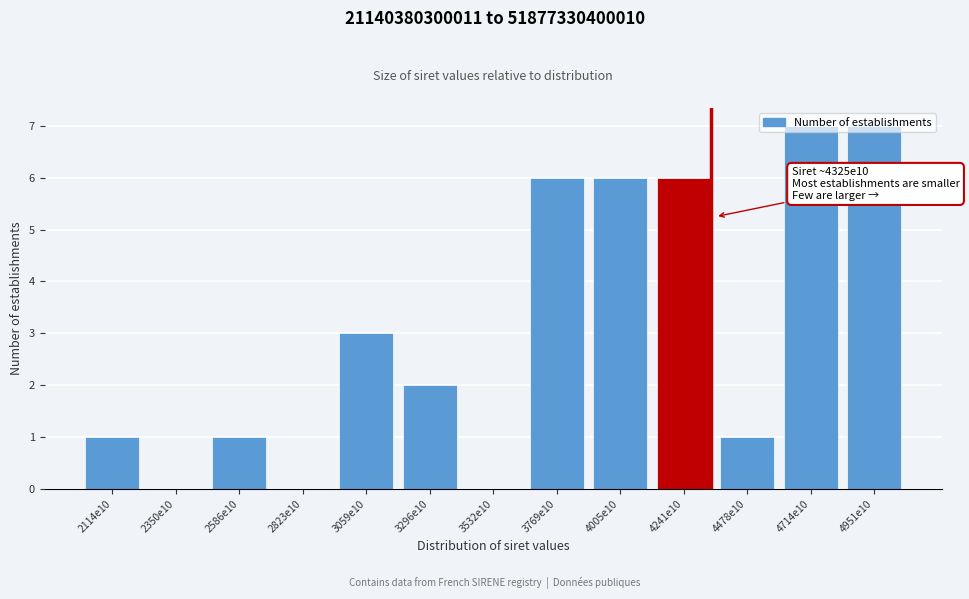

True or false: the data shows 0 at 2350e10.

True